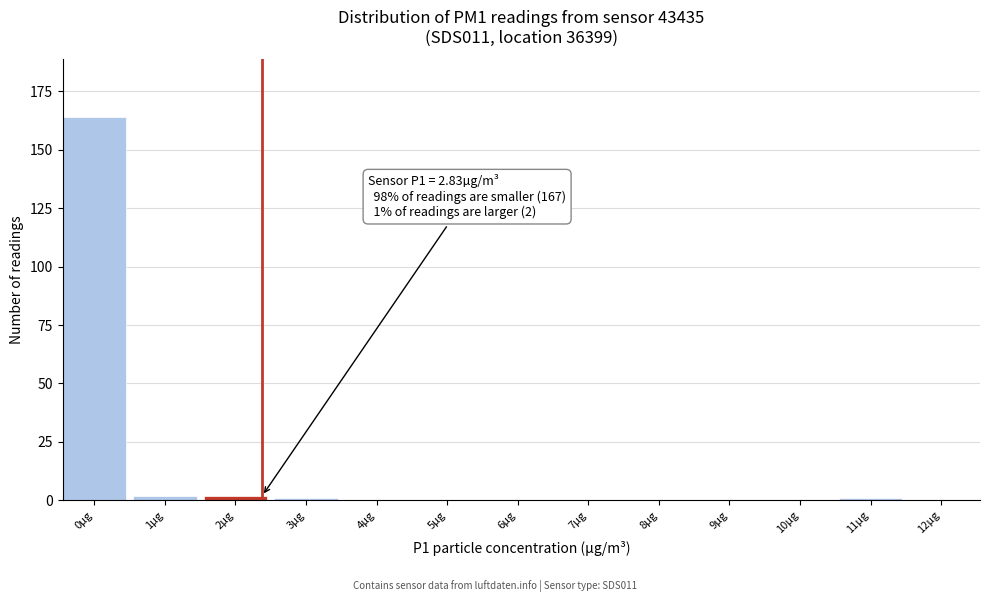

Reading left to right, what are all the values shown in this chart?

0µg=164	1µg=2	2µg=2	3µg=1	4µg=0	5µg=0	6µg=0	7µg=0	8µg=0	9µg=0	10µg=0	11µg=1	12µg=0